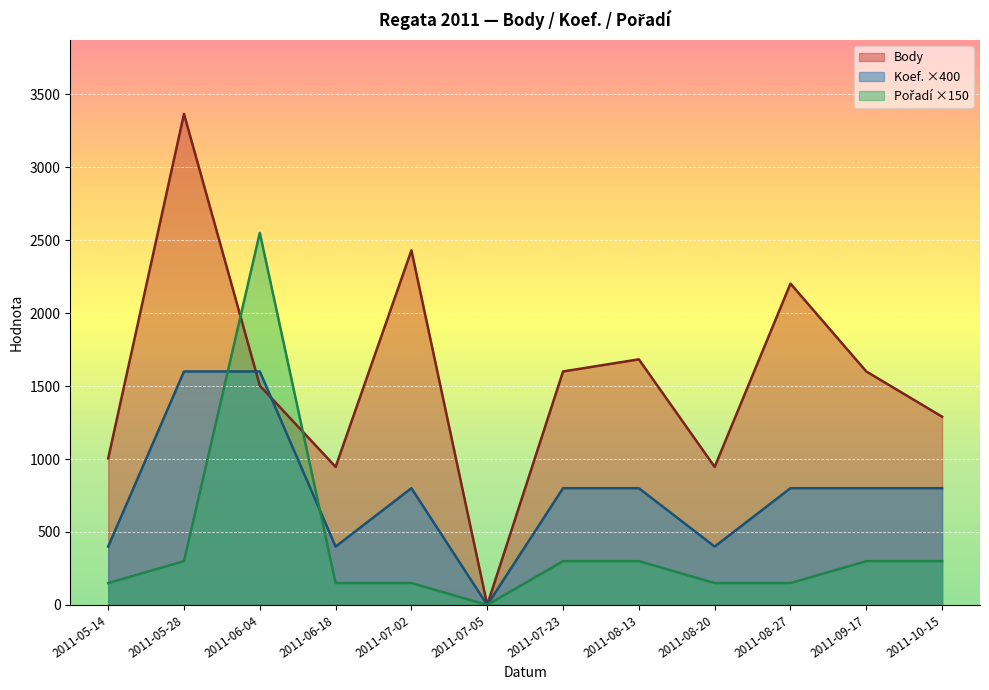

True or false: Koef. has a value of 325 at 2011-08-13.

False